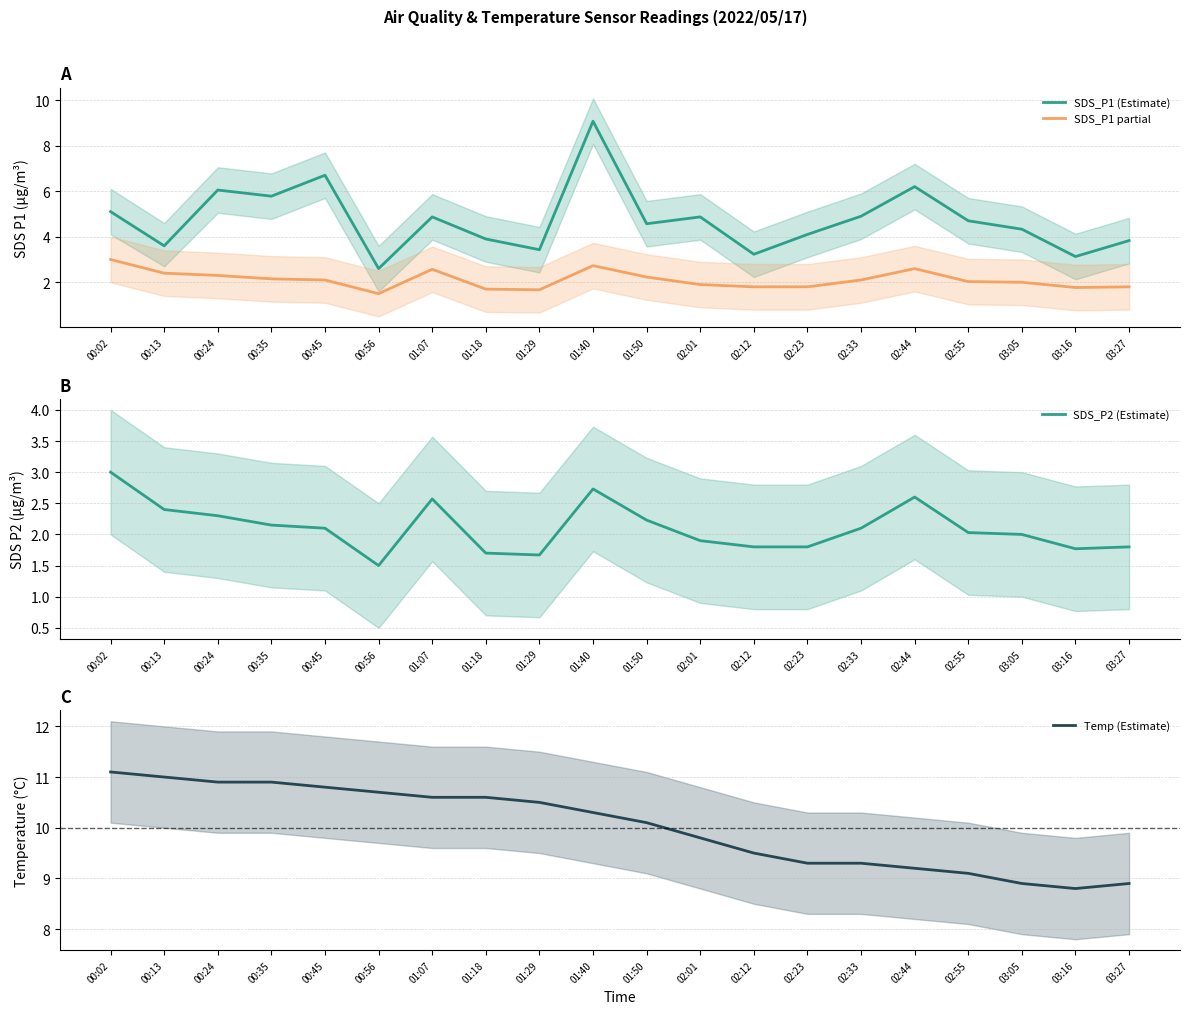

Which category has the lowest value across all series?

00:56